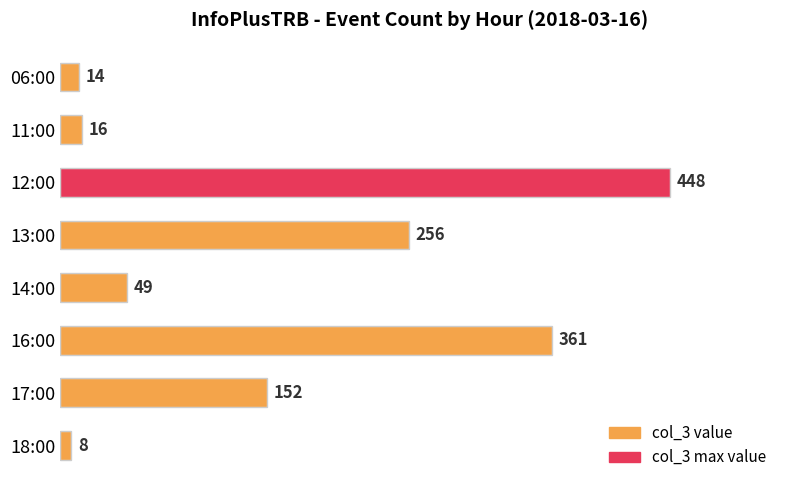

What is the maximum value shown in the chart?

448